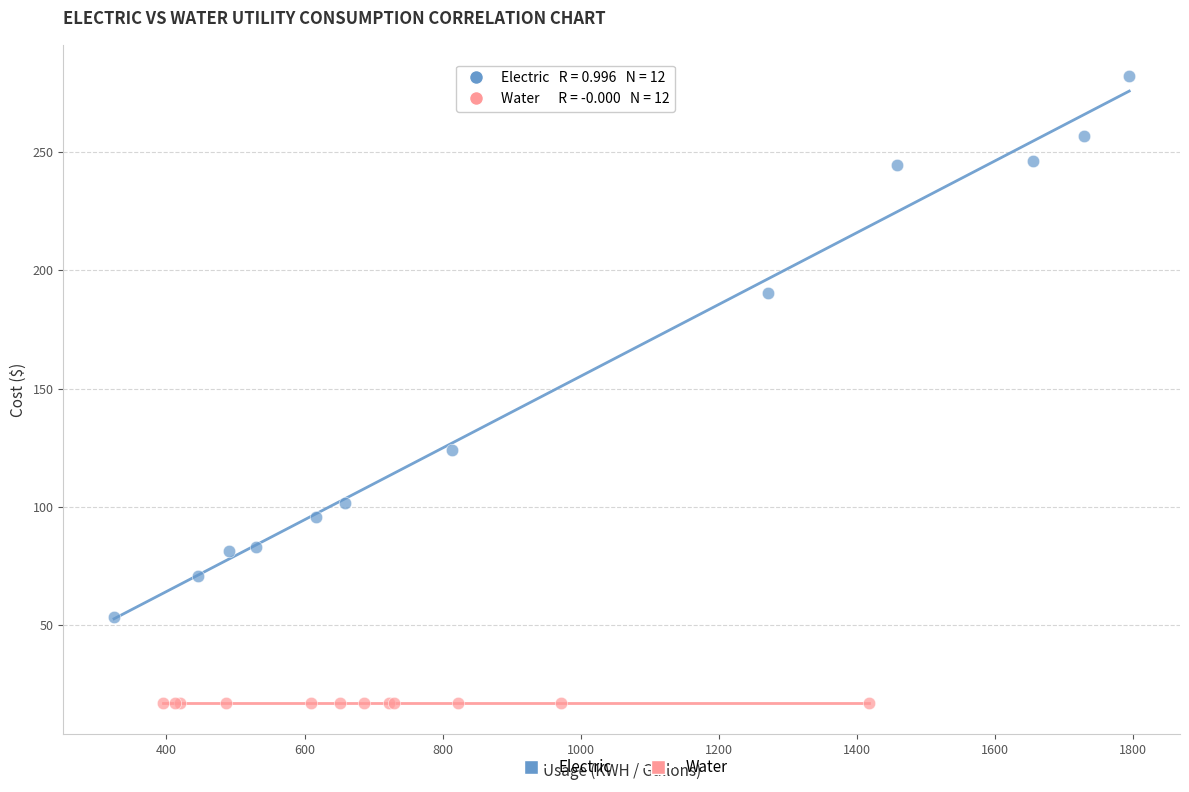

Which series contains the highest Y value?

Electric